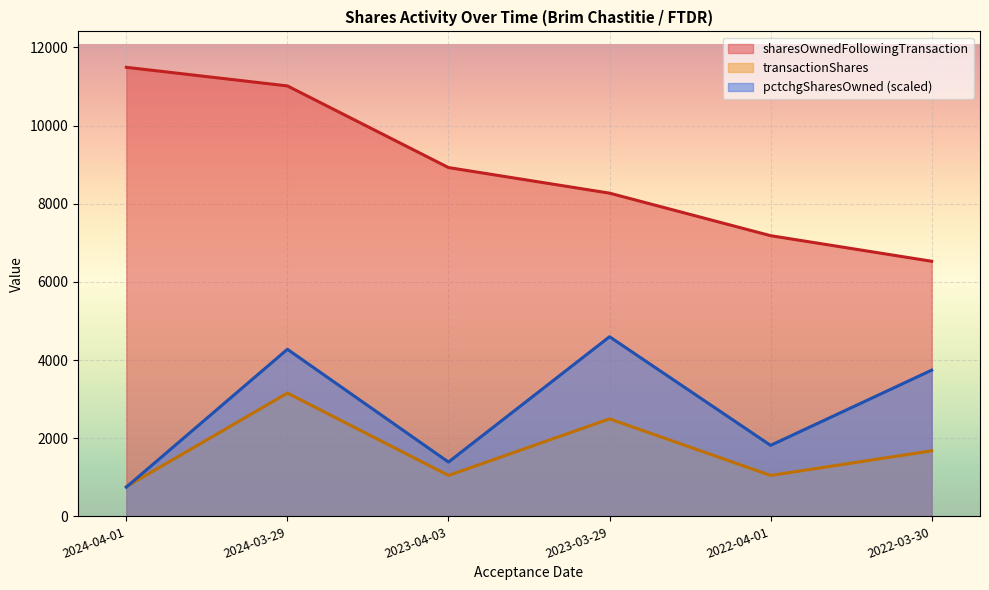

Which has a higher value, 2024-04-01 or 2024-03-29?

2024-04-01